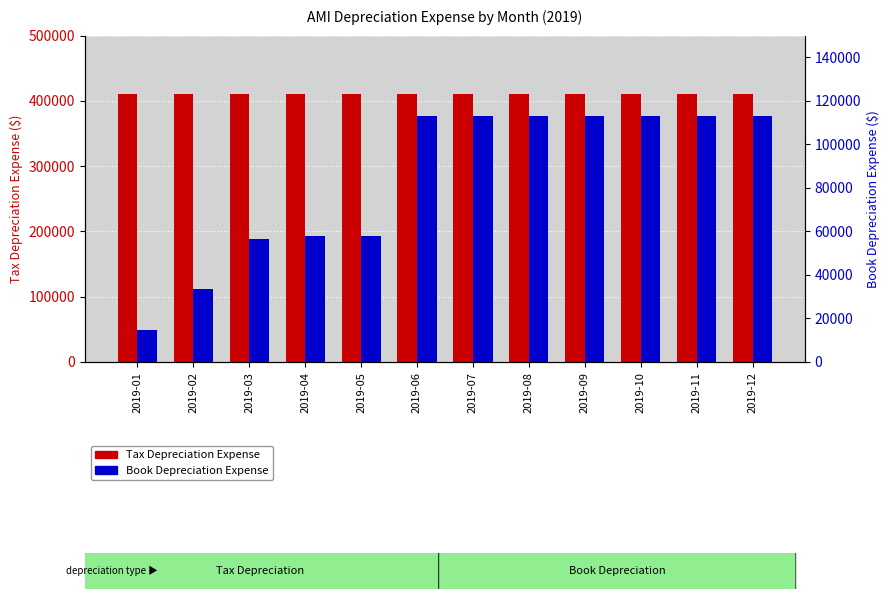

Where is Tax Depreciation Expense nearest to the value 410747?

2019-01